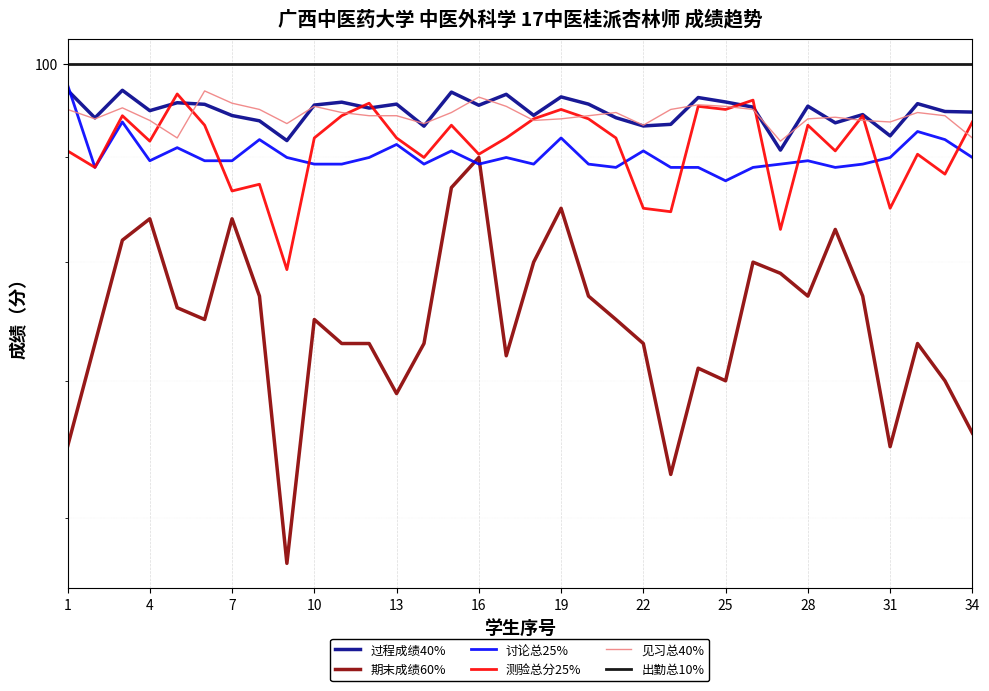

At which category does 测验总分25% reach its first local valley?

4